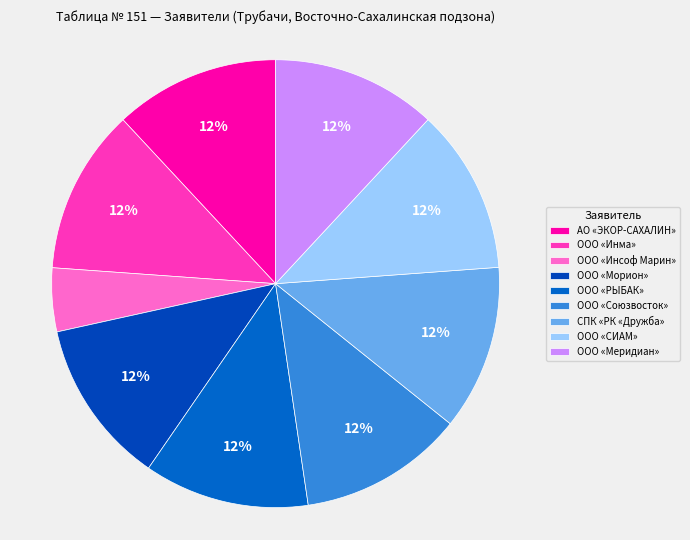

How many segments does this pie chart have?

9